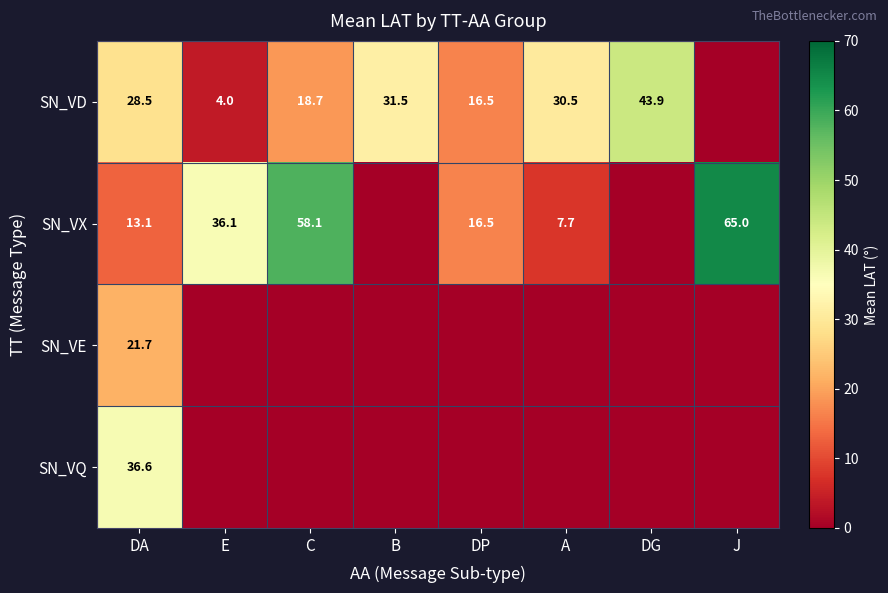

The value of SN_VD at DG is 16.7. True or false?

False